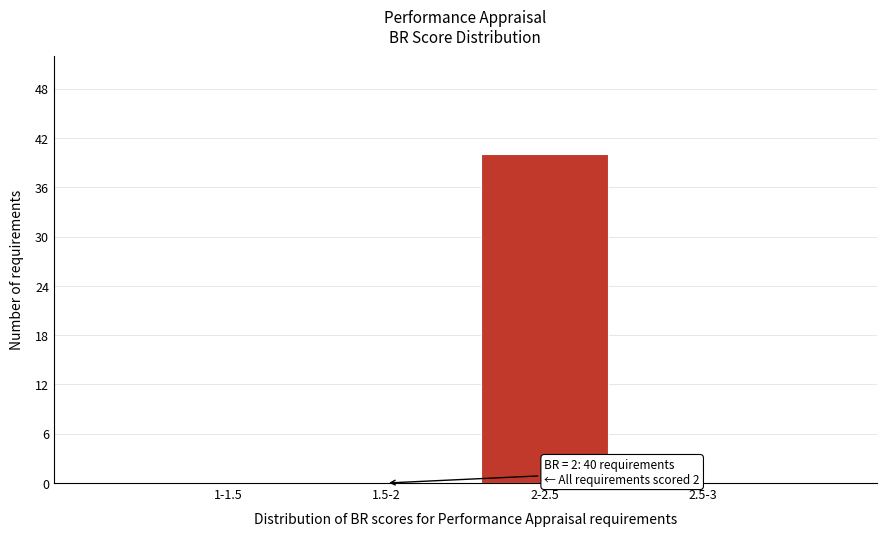

Reading left to right, extract all data points from this chart.

1-1.5=0	1.5-2=0	2-2.5=40	2.5-3=0